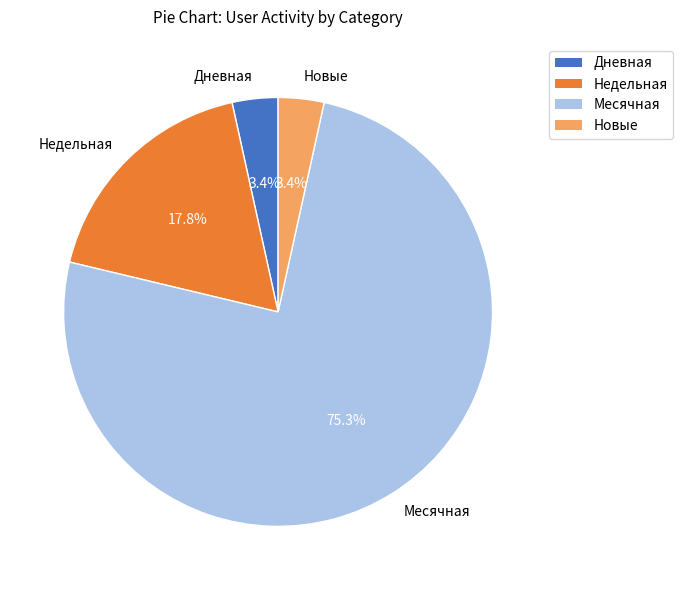

Which category has the biggest portion of the pie?

Месячная